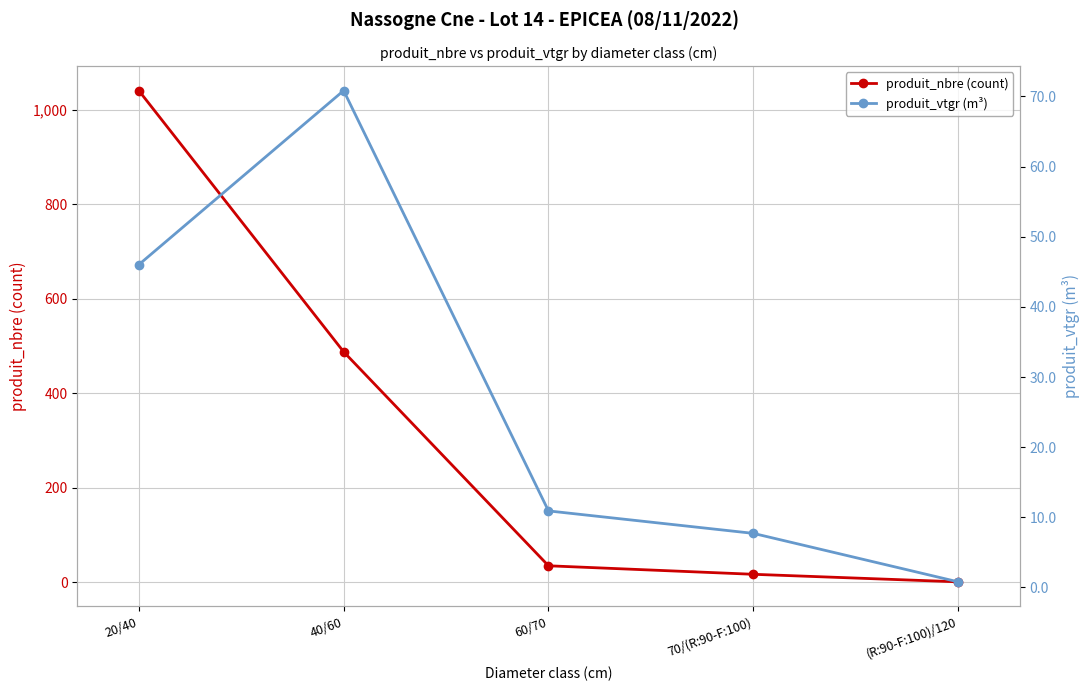

What is the label of the 1st point from the left?

20/40